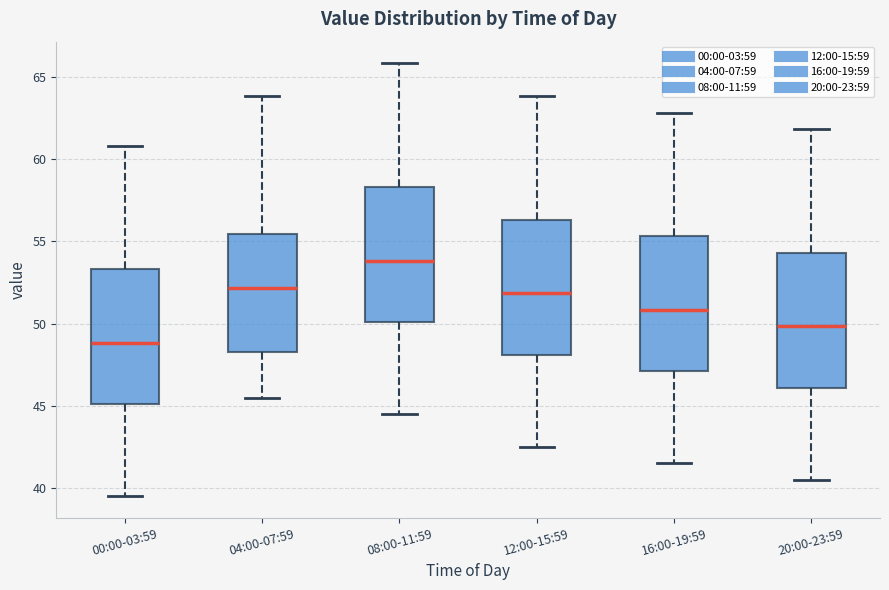

Which box's median line is the lowest?

00:00-03:59